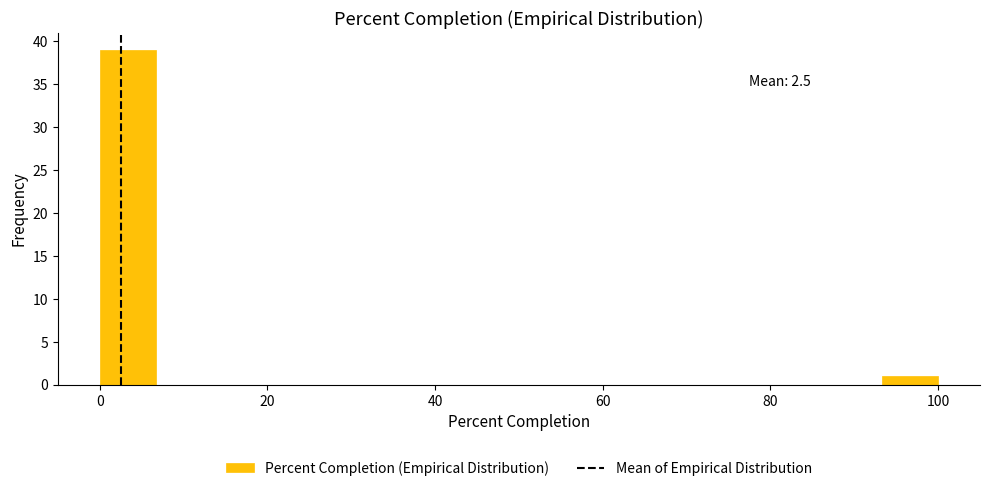

Around what value on the x-axis is the tallest bar? Give the approximate position of its centre, as read against the axis.

4